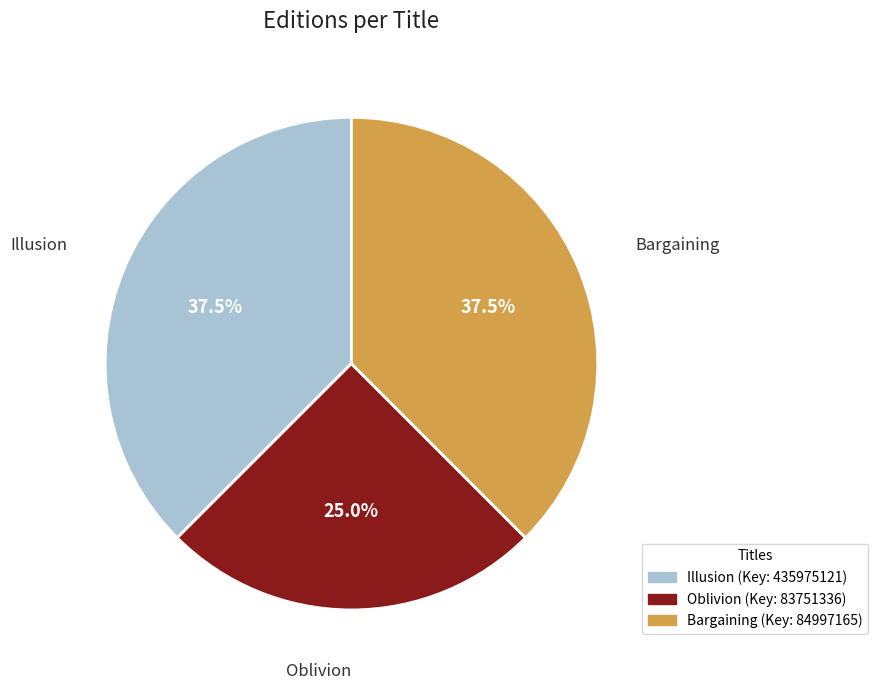

How much of the chart is everything except Oblivion?

75.0%